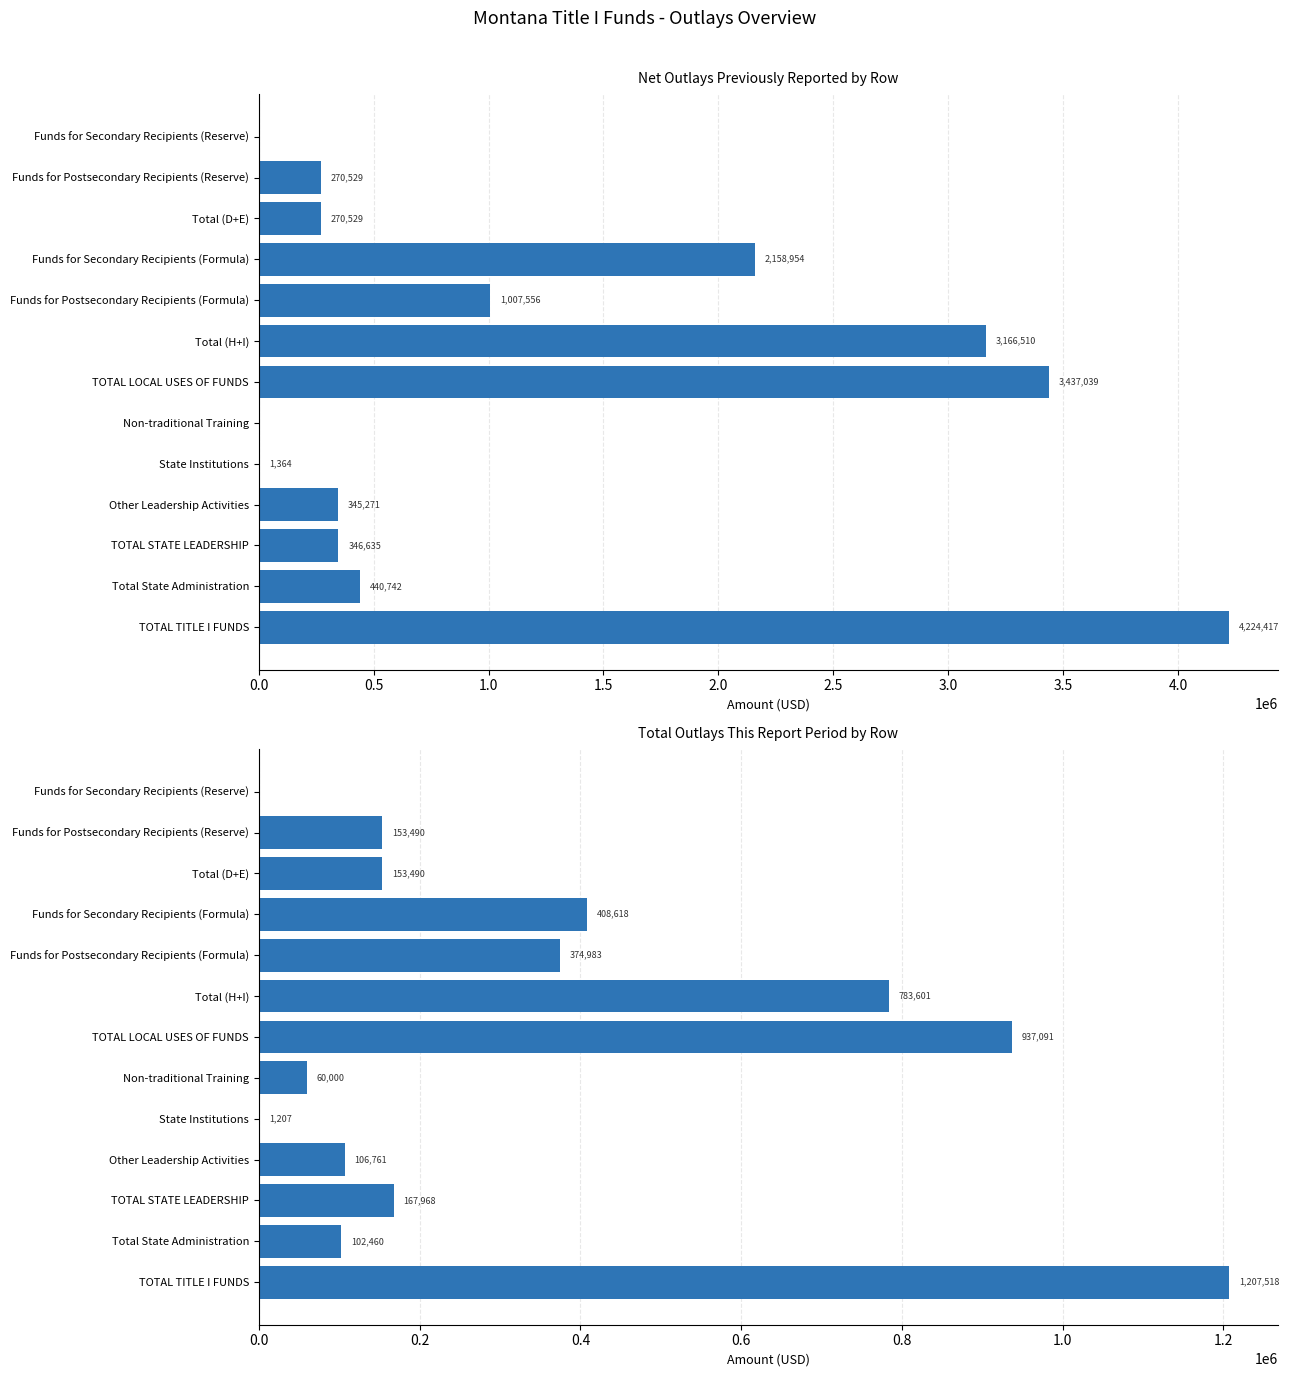

How many data points in Total Outlays This Report Period are above 153489?

8